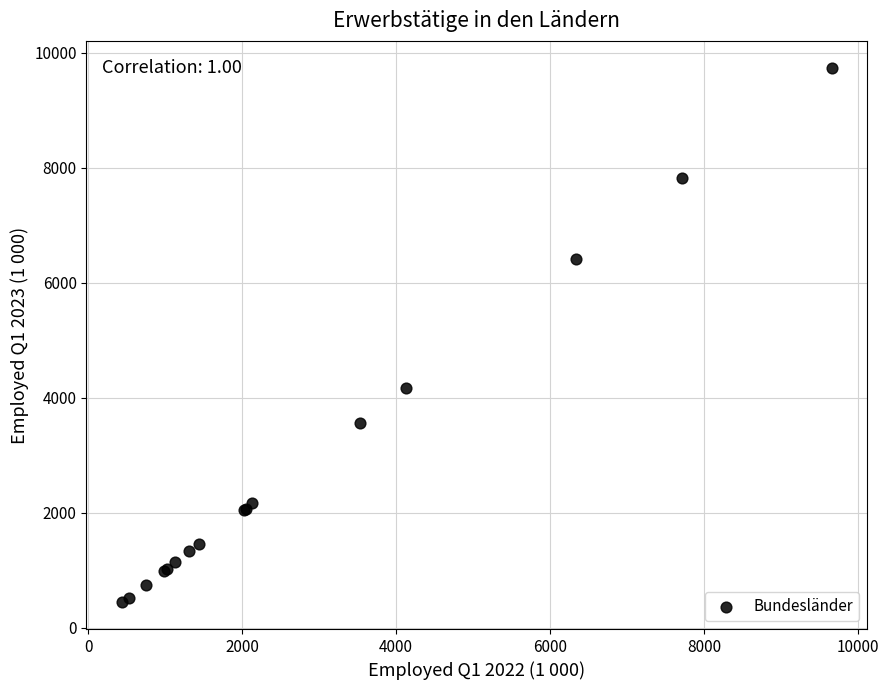

What Y value in the scatter plot is closest to 5091?

4163.3